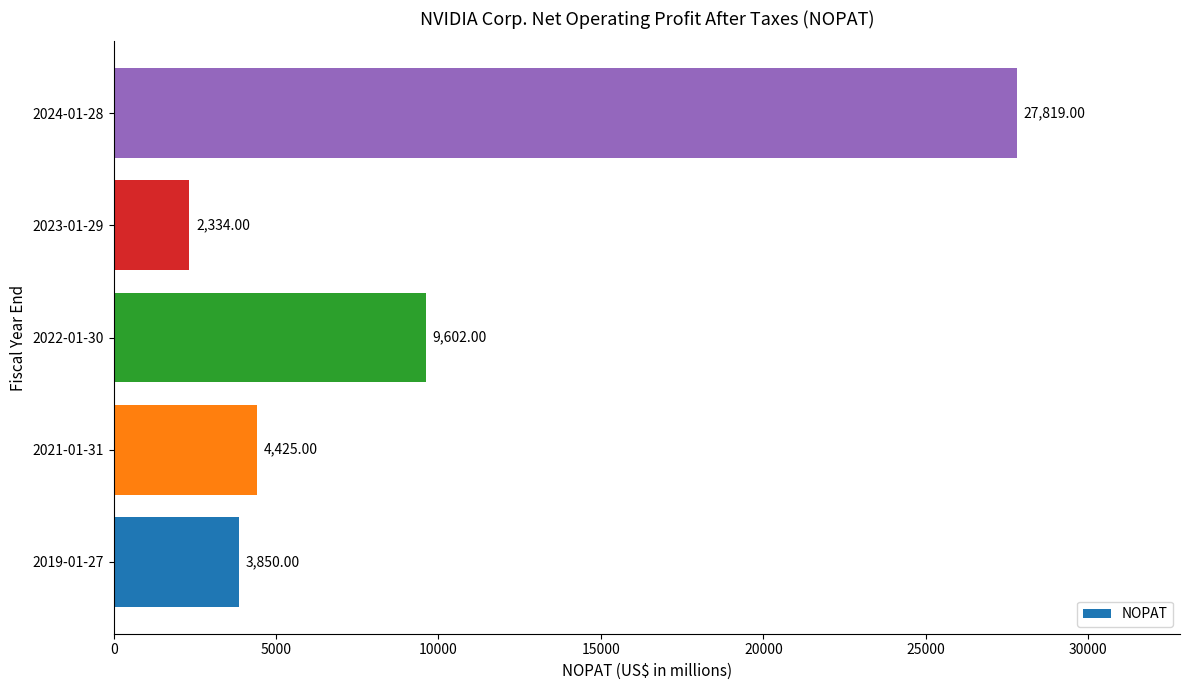

What is the difference between the maximum and minimum values?

25485